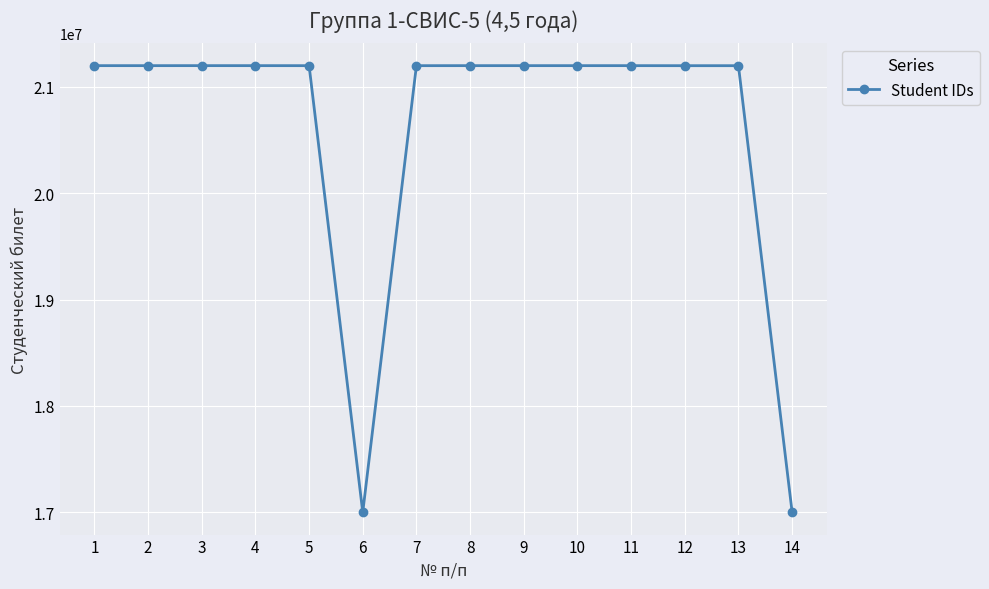

What is the difference between the maximum and second lowest values?

4197713